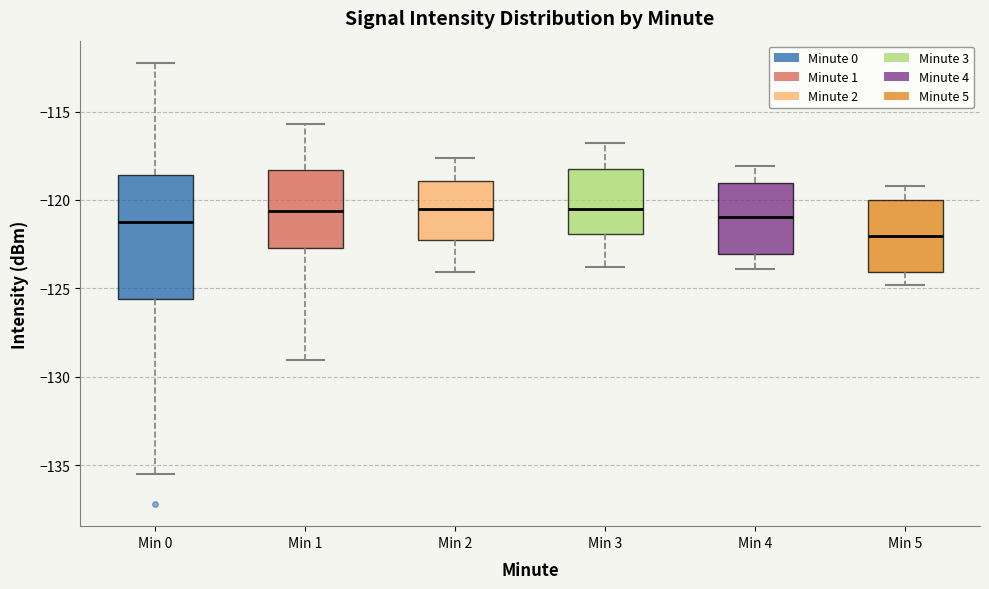

Which box is the tallest, from its lower edge to its upper edge?

Min 0